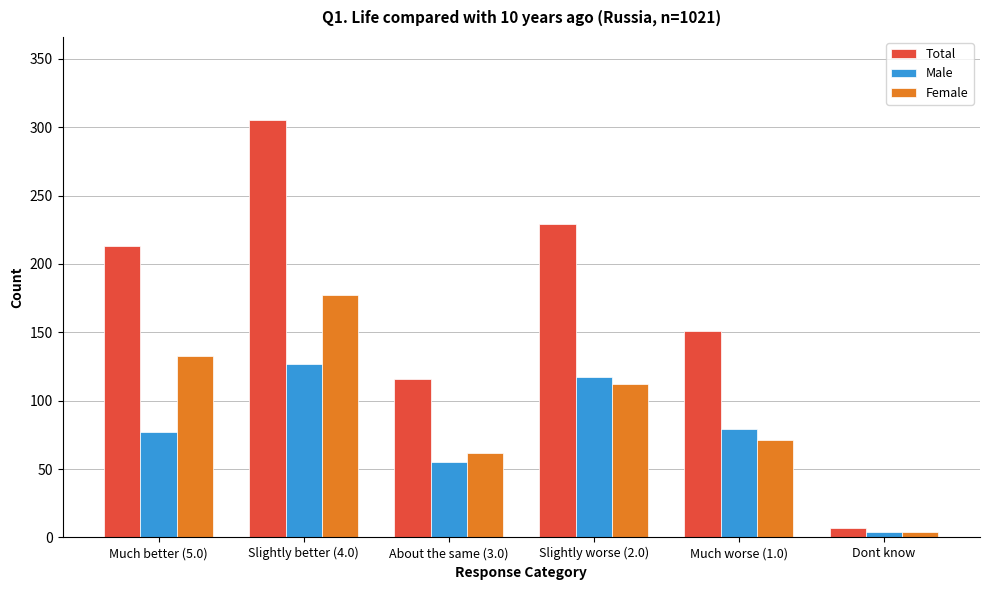

The value of Total at Much worse (1.0) is 151. True or false?

True